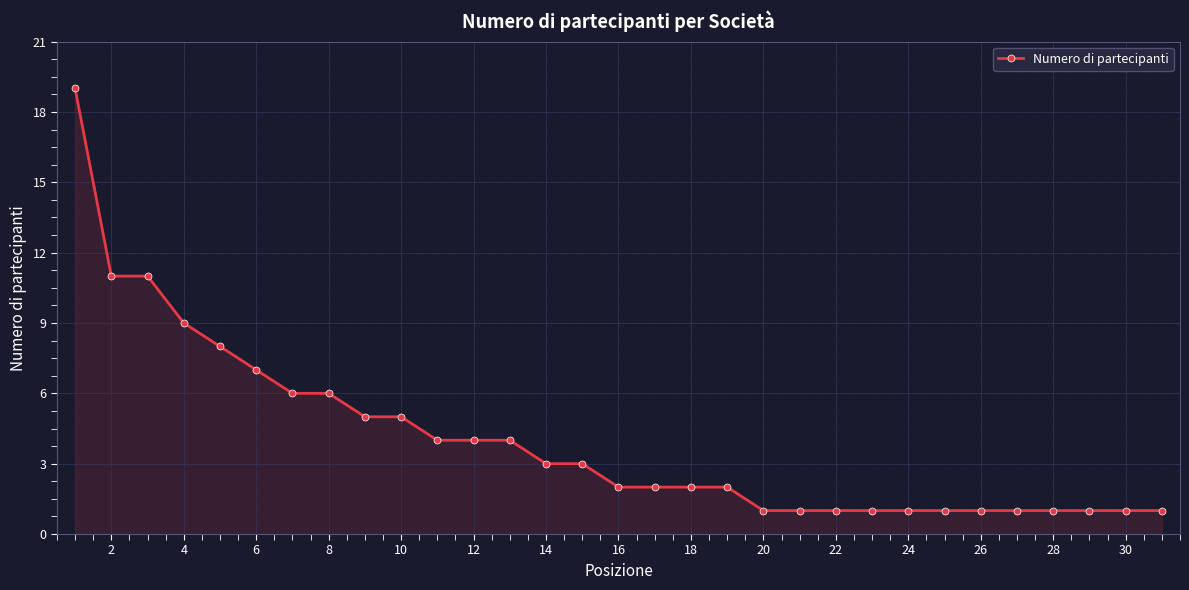

What is the sum of all values?

125